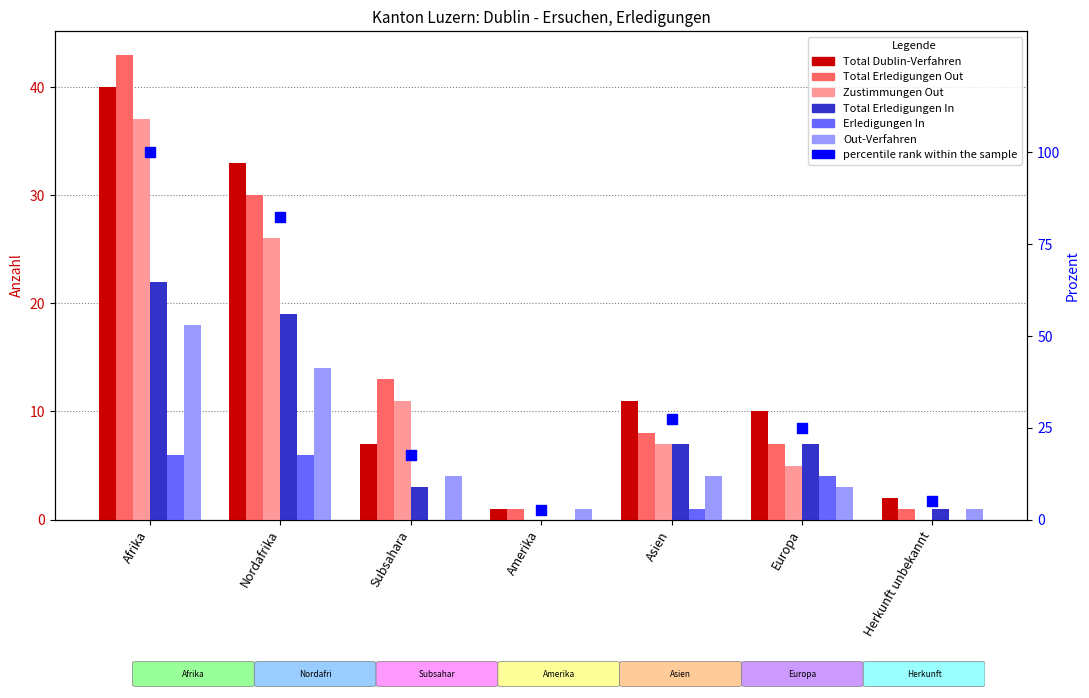

Which series has the largest total across all categories?

Total Dublin-Verfahren